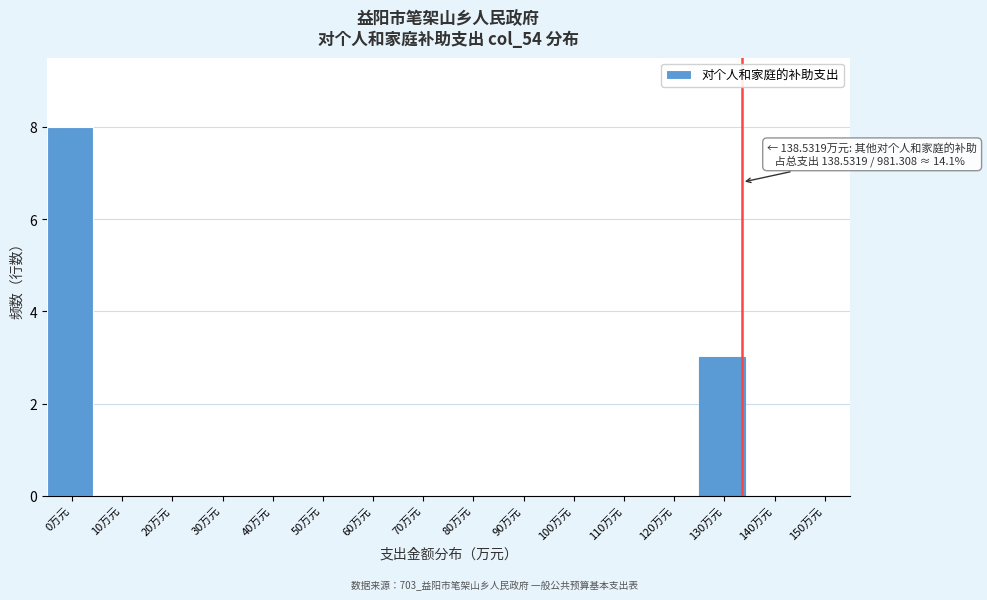

Reading right to left, transcribe all the data shown in this chart.

150万元=0	140万元=0	130万元=3	120万元=0	110万元=0	100万元=0	90万元=0	80万元=0	70万元=0	60万元=0	50万元=0	40万元=0	30万元=0	20万元=0	10万元=0	0万元=8